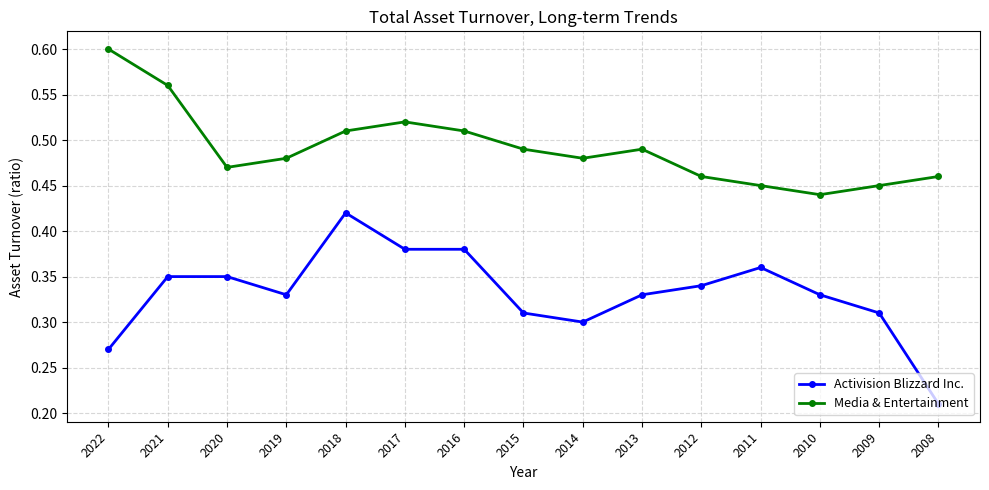

What is the total value across all series at 2018?

0.9